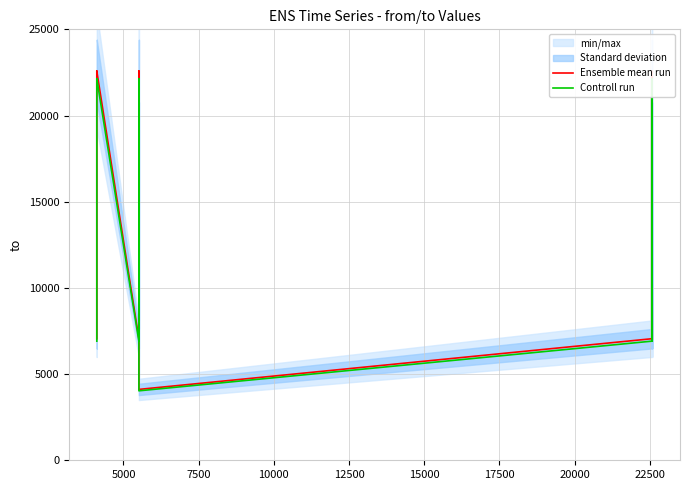

How many data points in Ensemble mean run are above 22576?

3